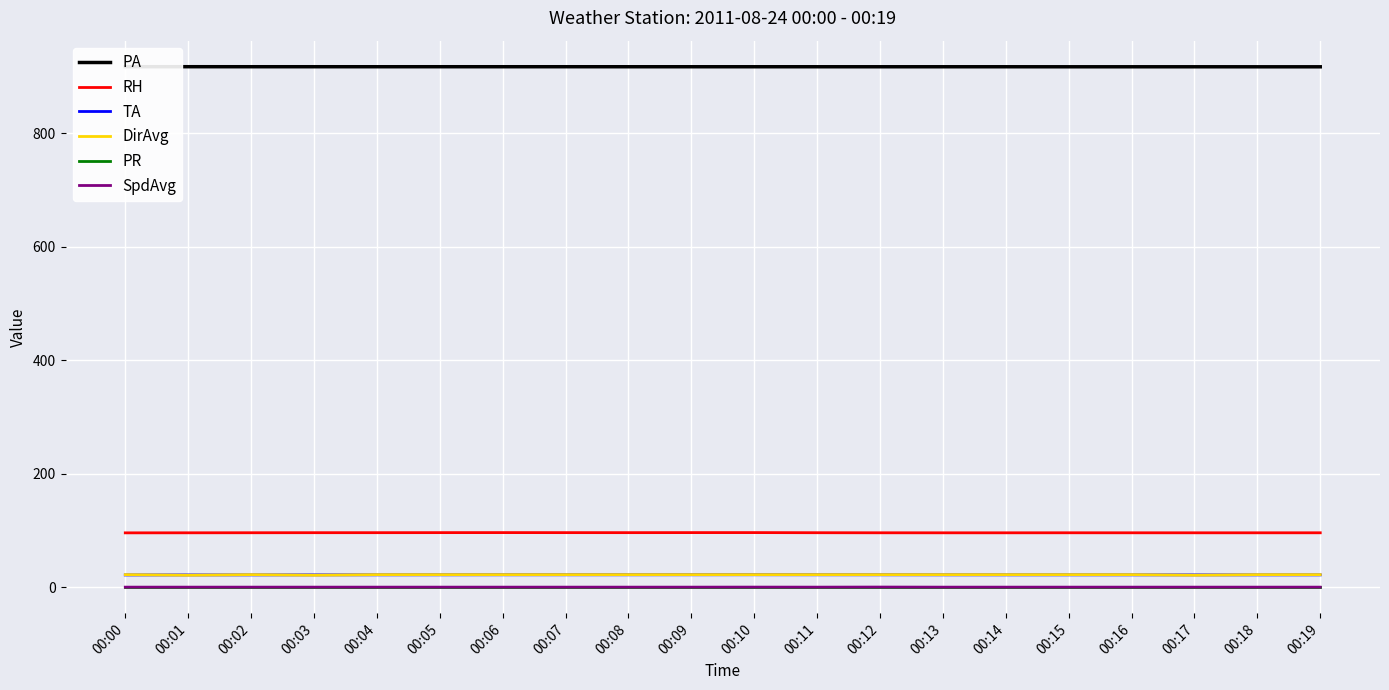

At which label is DirAvg closest to 21?

00:01